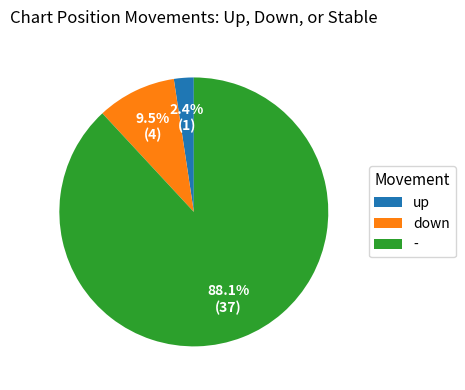

Does - represent more than half of the total?

Yes